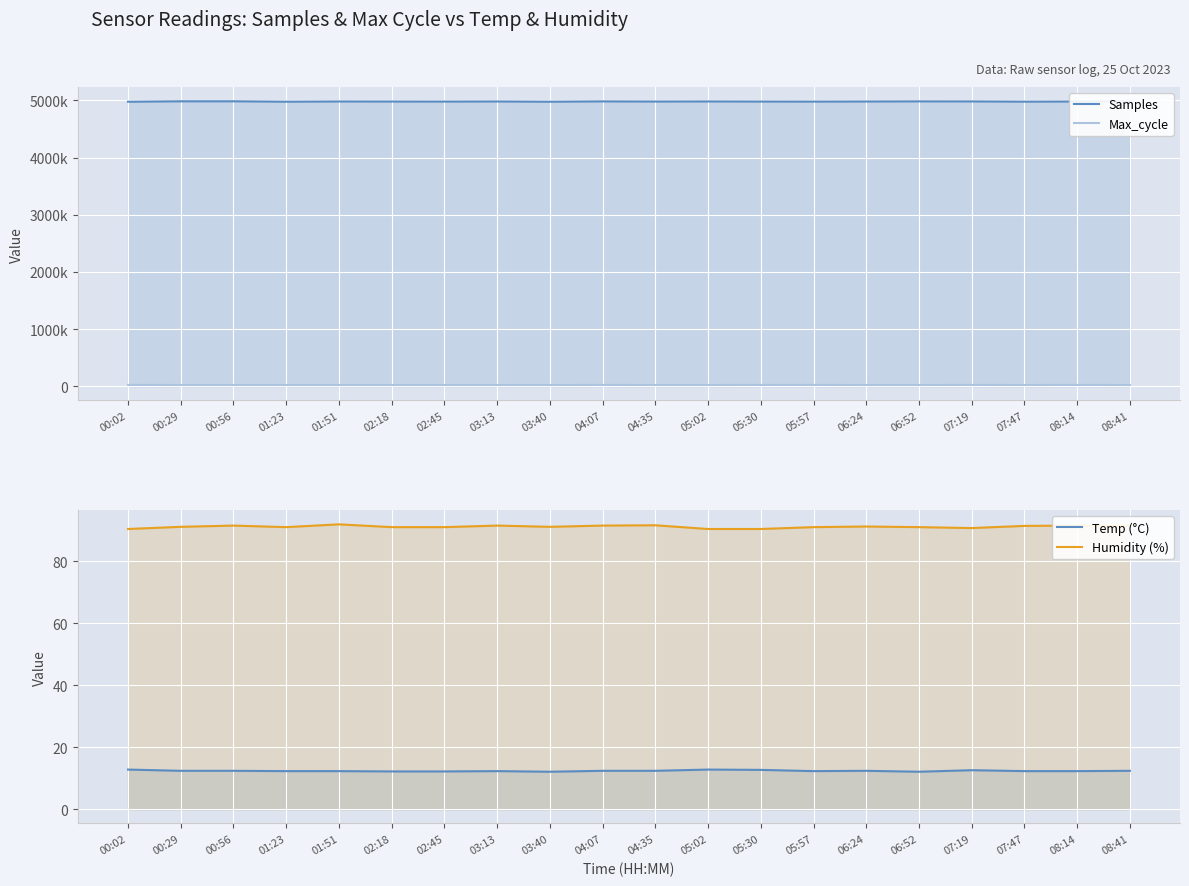

What is the approximate value of Temp (°C) at 02:18?

12.2